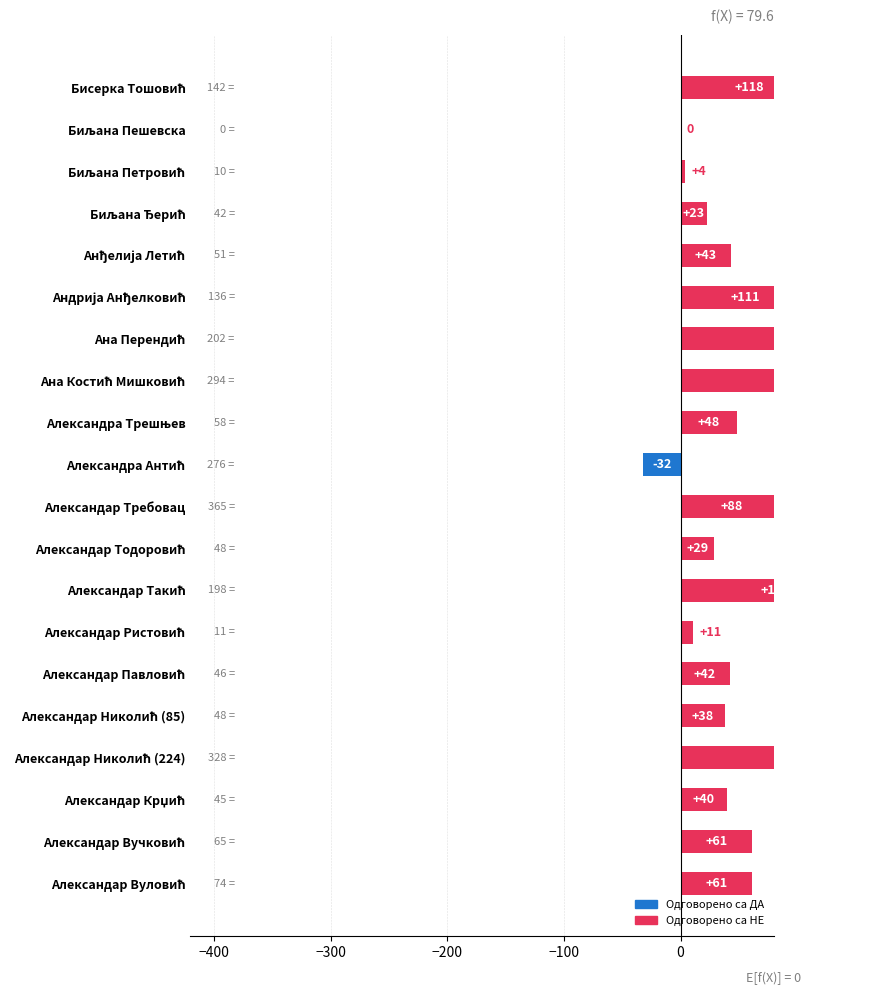

What are all the series names shown in the legend?

Одговорено са ДА, Одговорено са НЕ